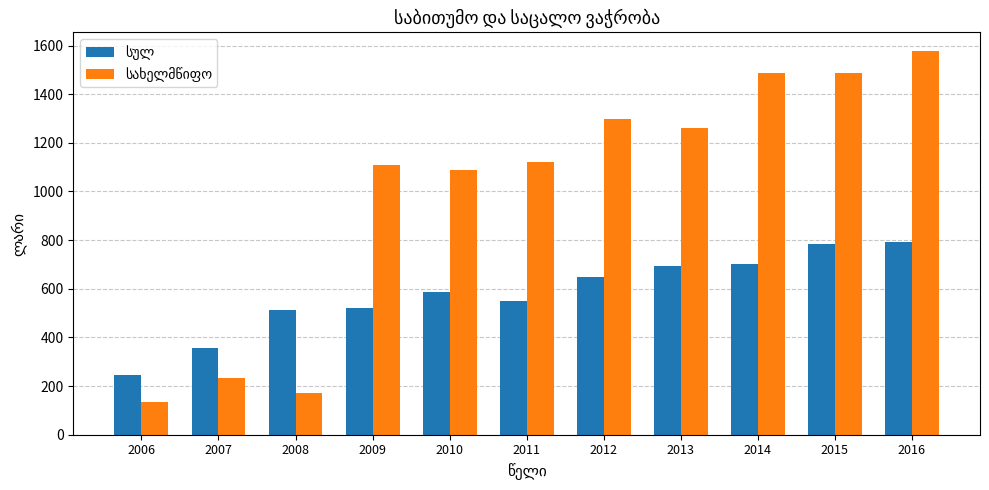

What is the total value across all series at 2010?

1672.0